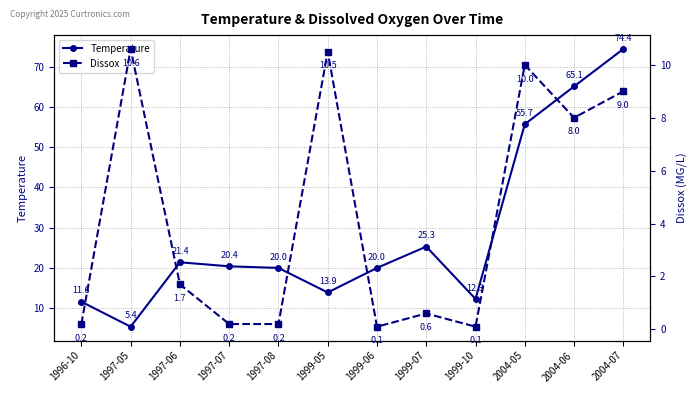

What is the total value across all series at 2004-06?

73.1